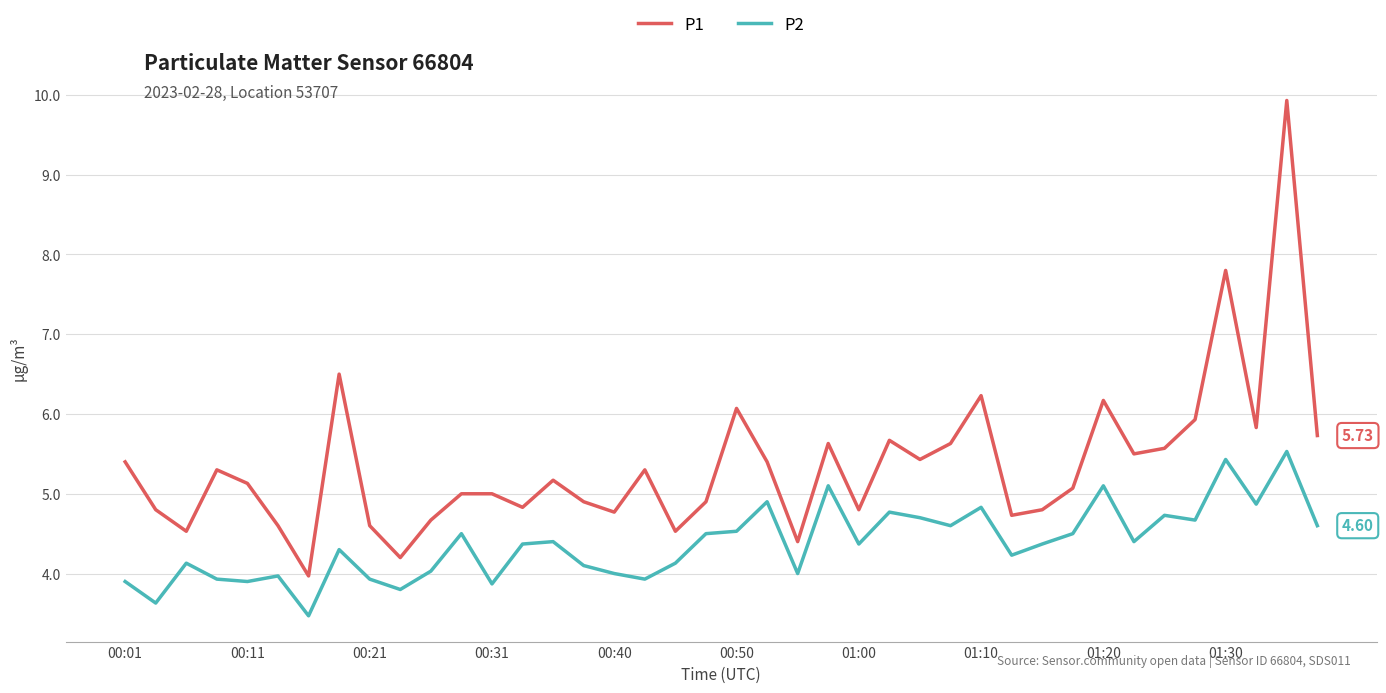

True or false: P2 and P1 cross at least once.

False